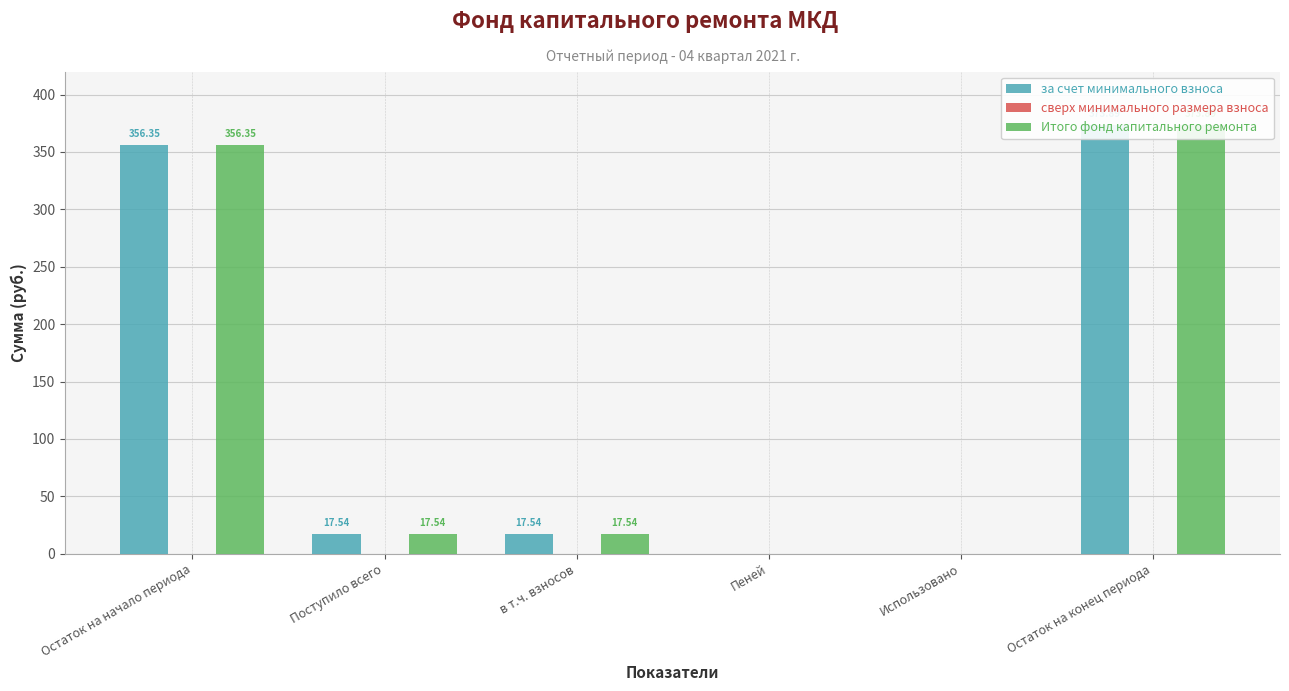

What is the total value across all series at Поступило всего?

35.1